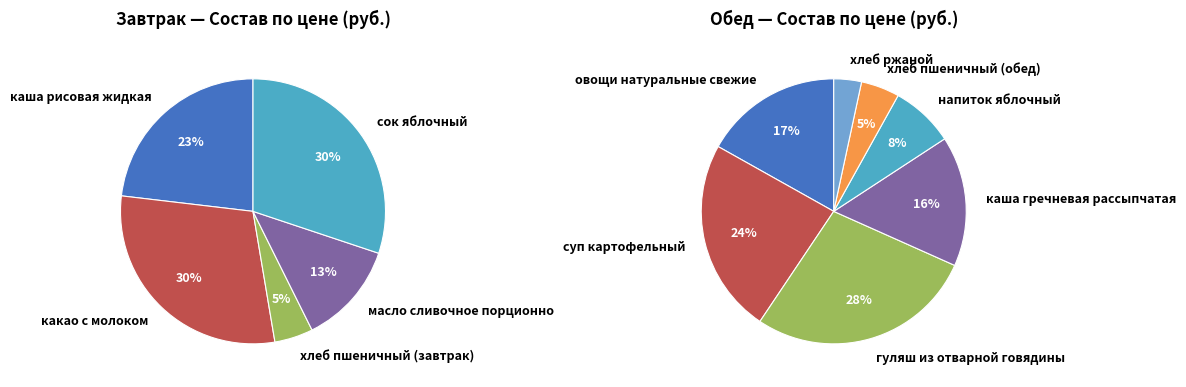

True or false: каша гречневая рассыпчатая accounts for 2% of the total.

False